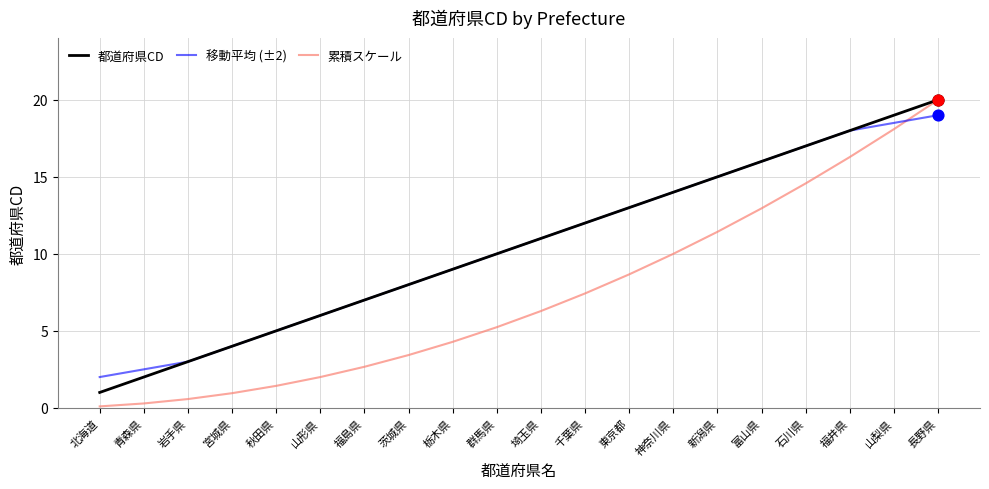

What is the total value across all series at 秋田県?

11.4